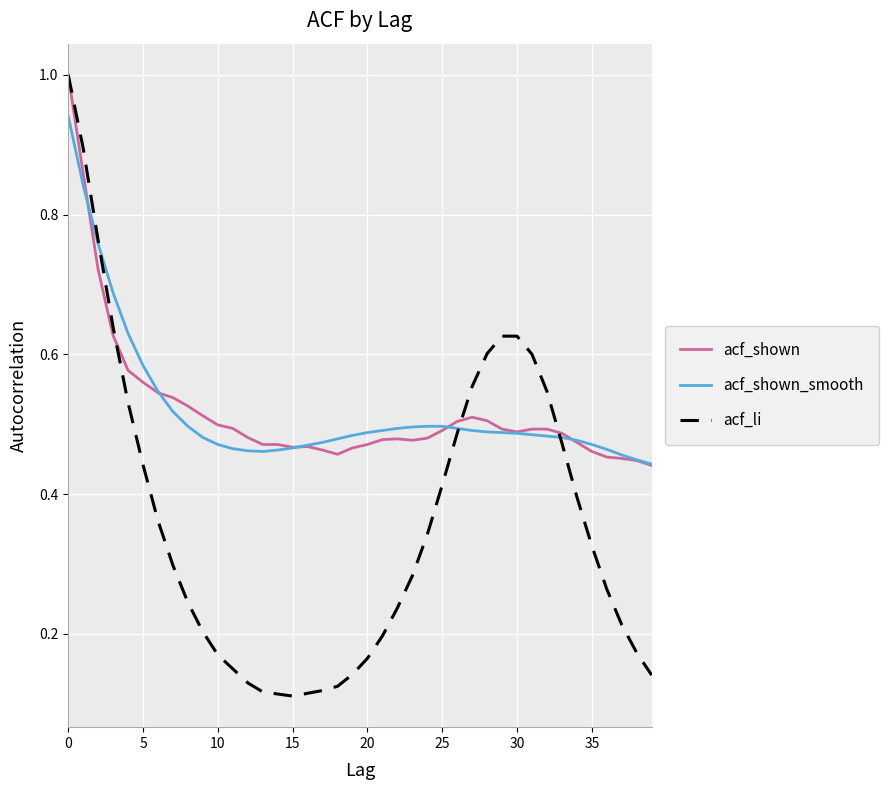

What is the highest value of the acf_li series?

1.0